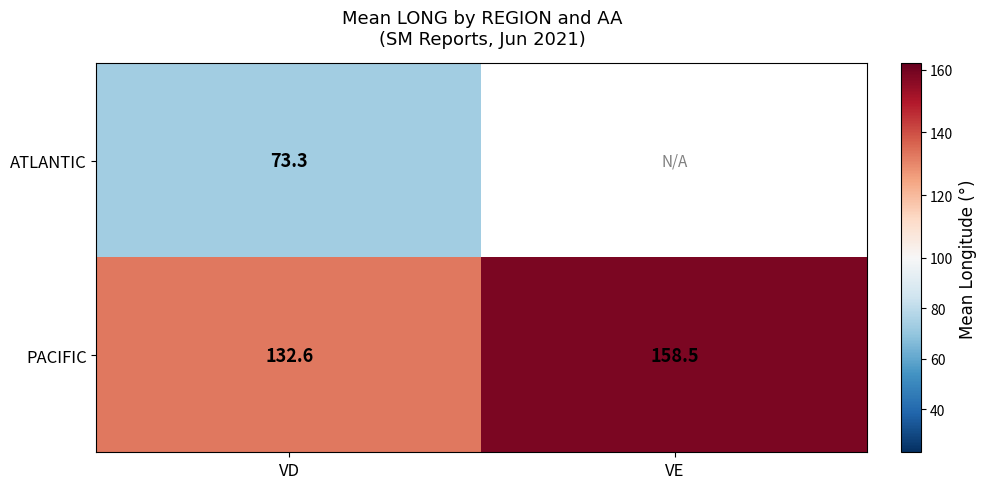

What is the sum of the PACIFIC values at VE and VD?

291.1